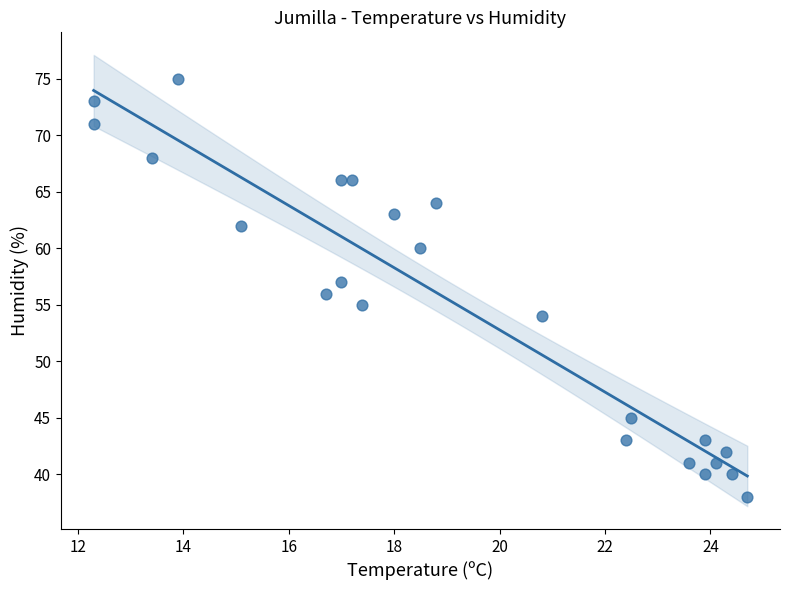

What is the range of Y values (max minus min)?

37